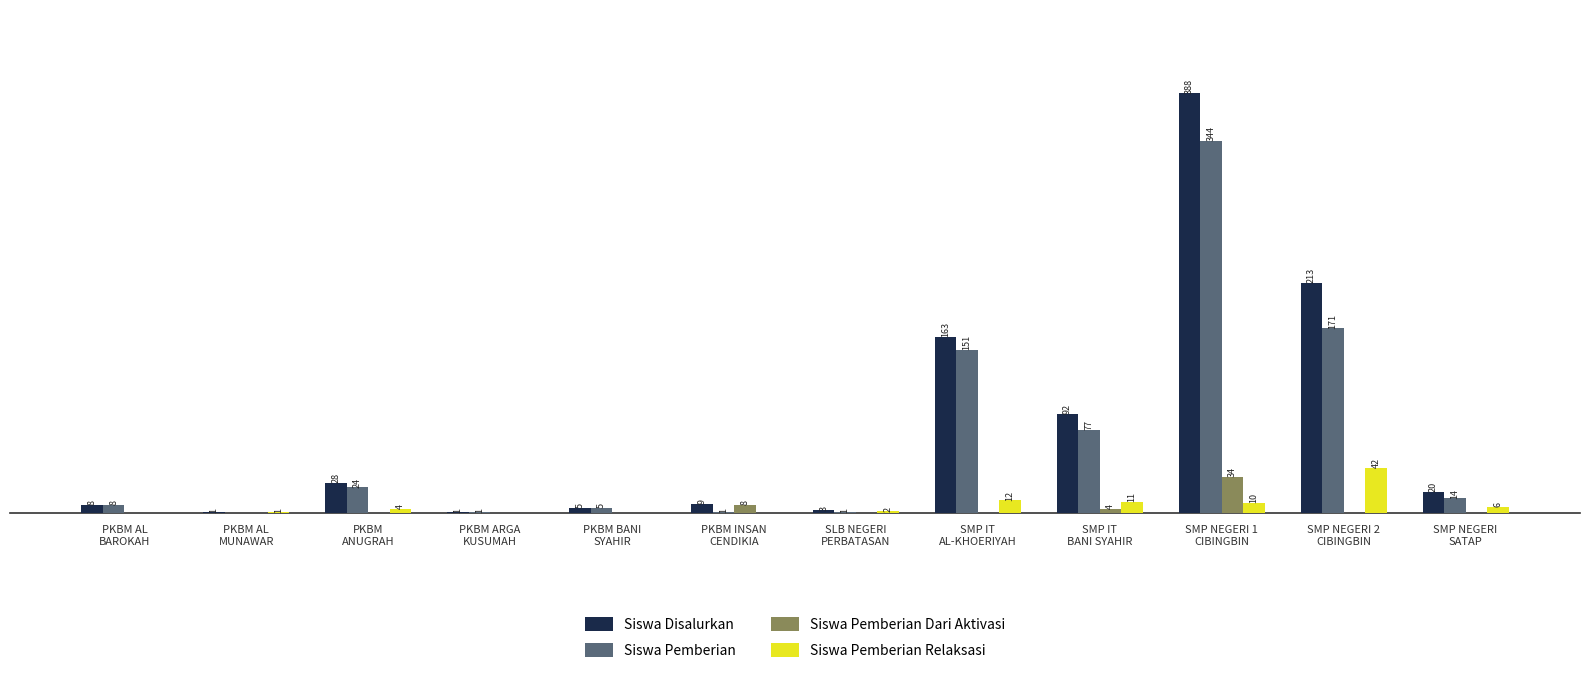

Does the chart contain stacked bars?

No